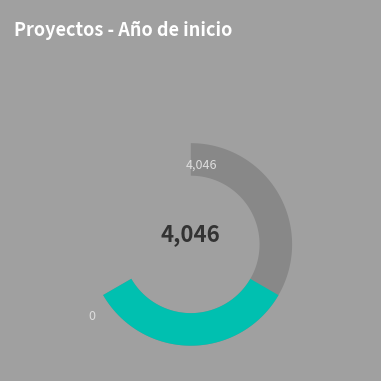

How many segments does this pie chart have?

2